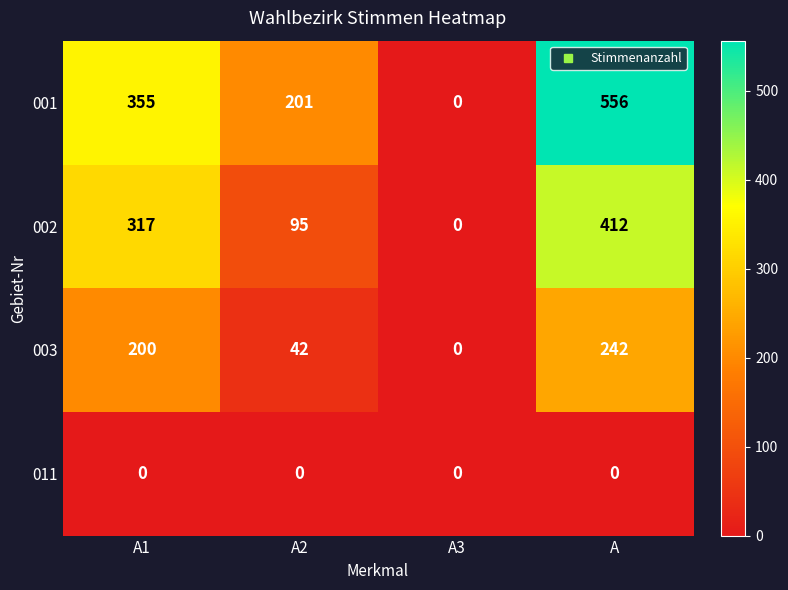

True or false: 002 has a value of 95 at A2.

True